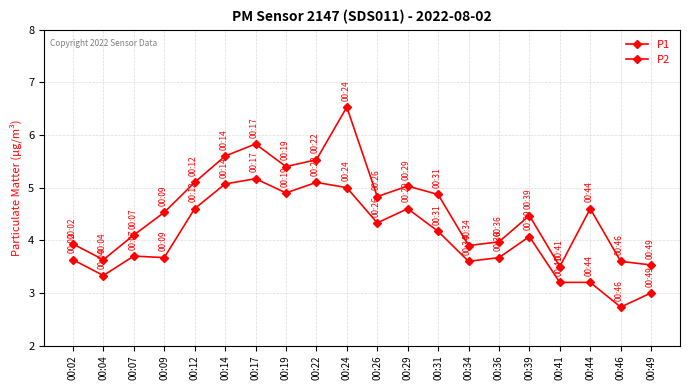

The P1 series shows 2.7 at 00:14. True or false?

False